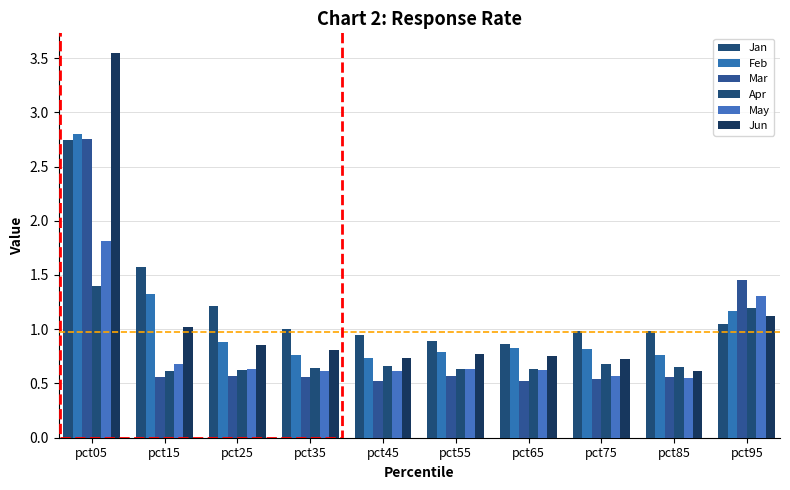

The value of May at pct25 is 0.3. True or false?

False